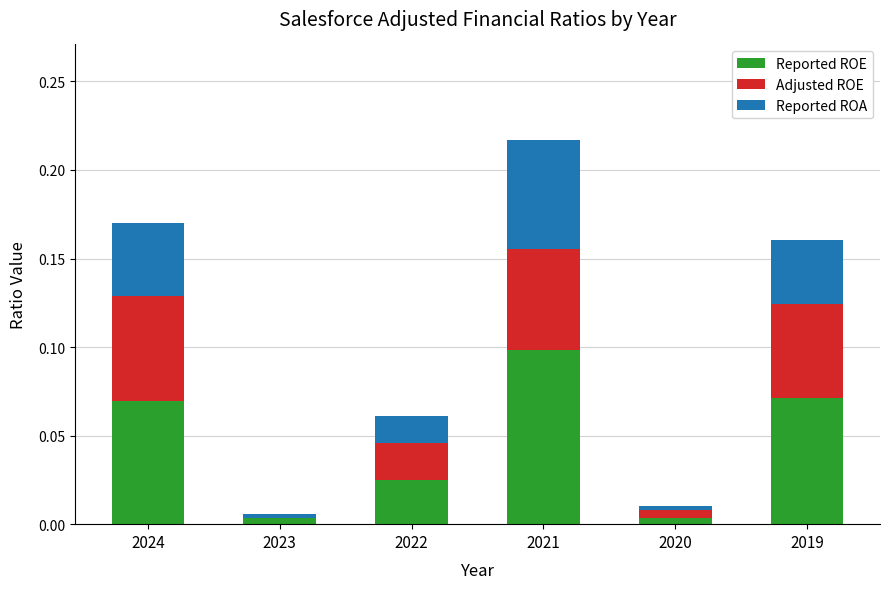

Are the bars grouped side by side (vs. stacked)?

No